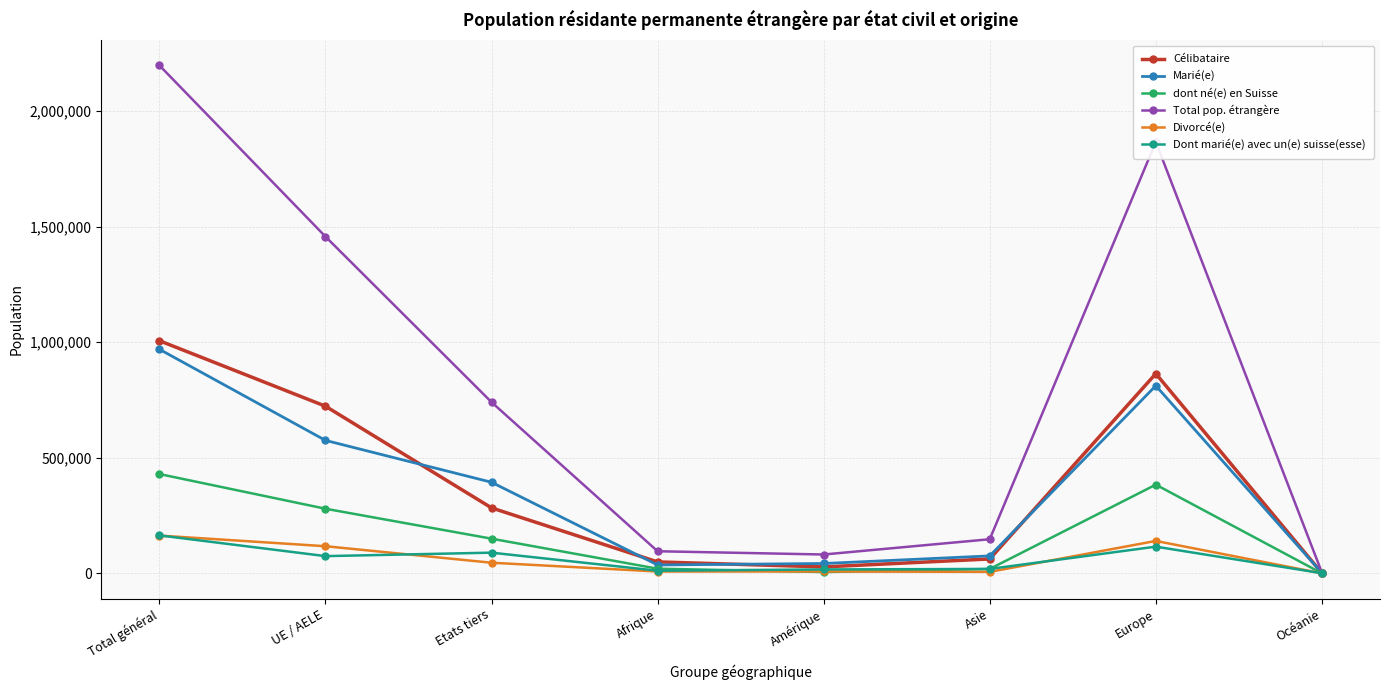

How many values in the Total pop. étrangère series are below 740426?

4